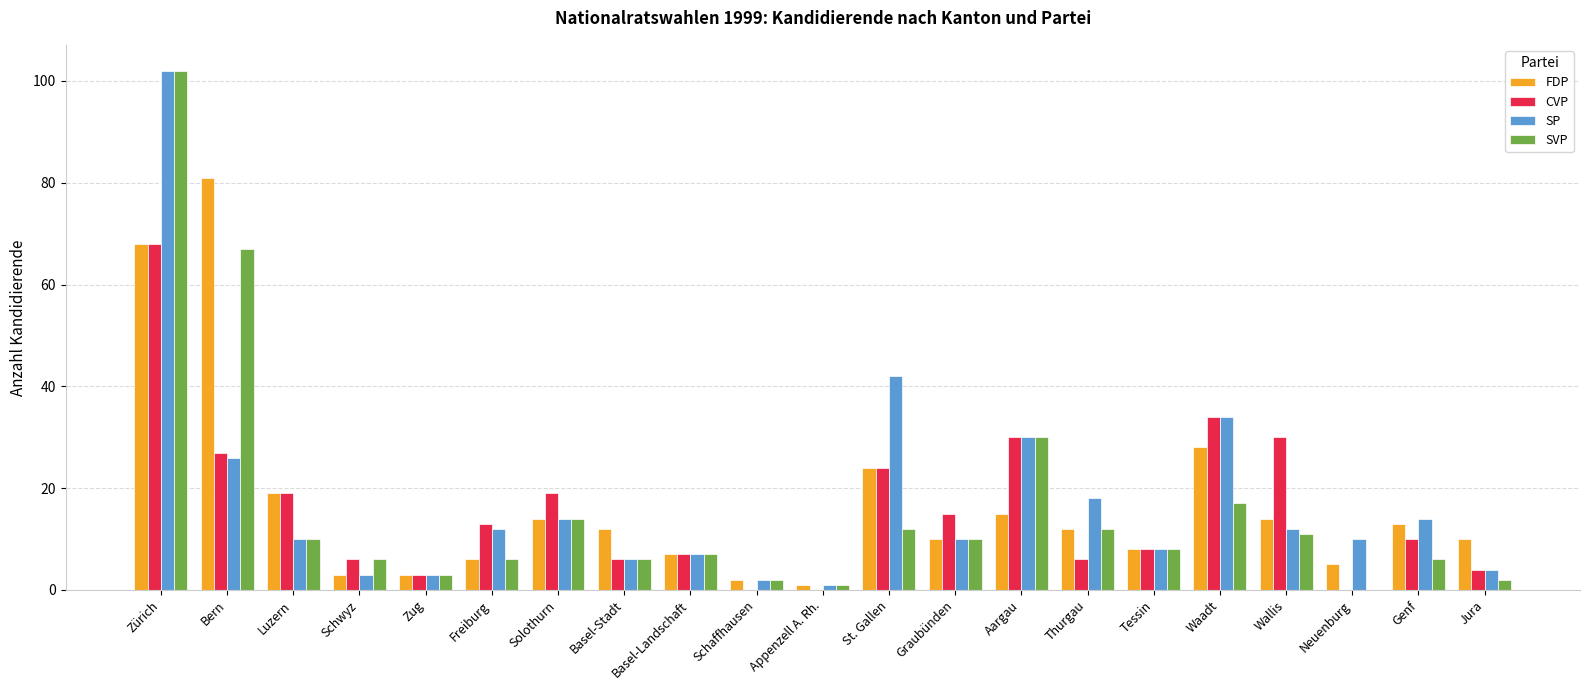

What is the total value across all series at Genf?

43